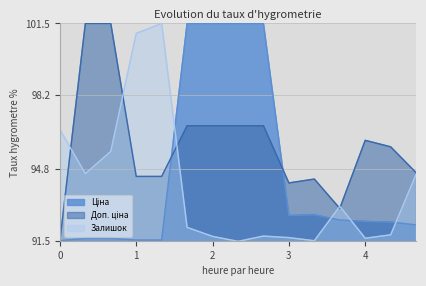

What is the maximum value shown in the chart?

101.5